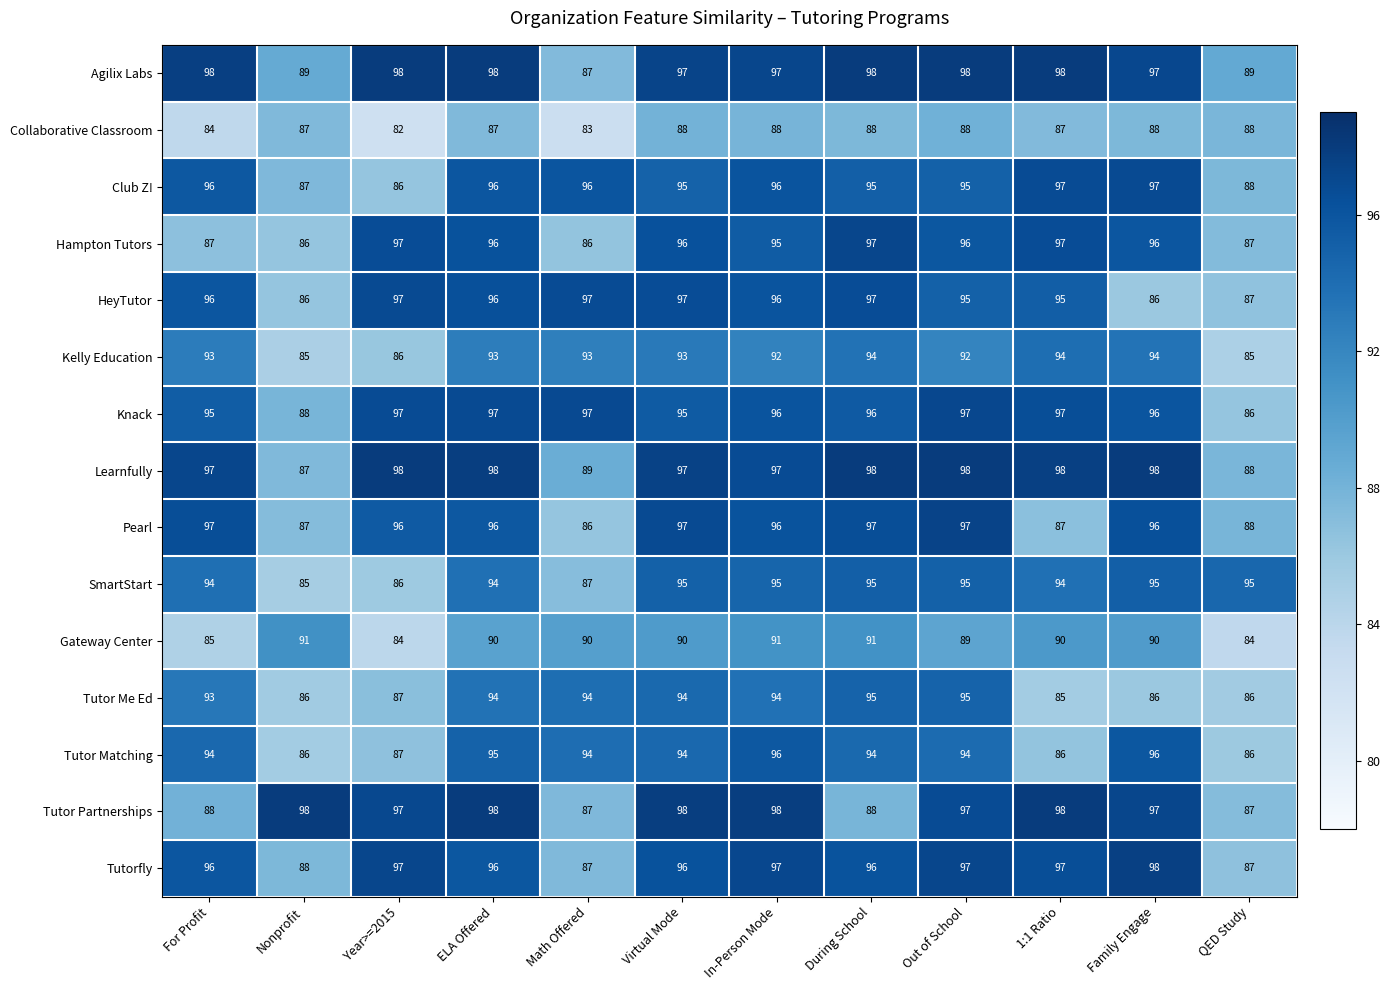

Is it true that Tutor Me Ed equals 86 at QED Study?

True